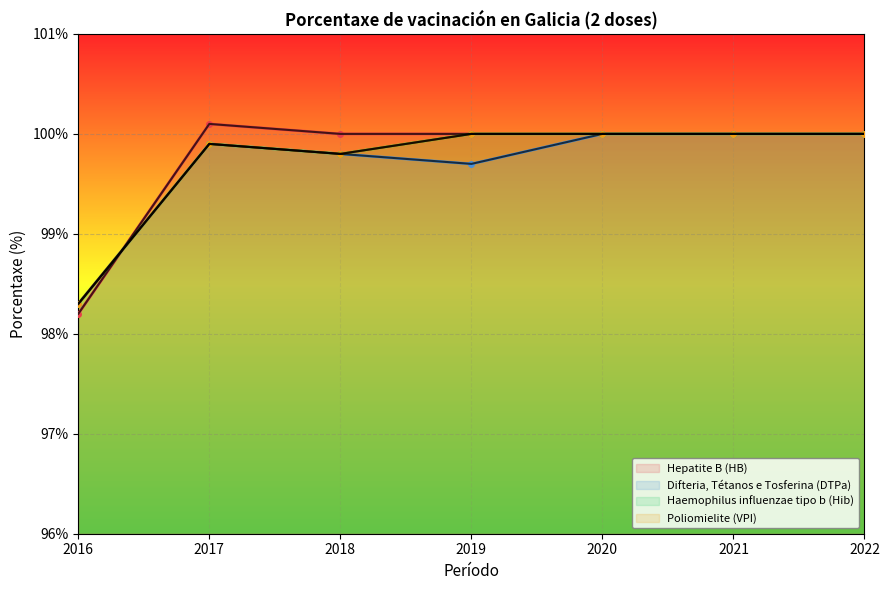

Where does the Difteria, Tétanos e Tosferina (DTPa) series first go above 99?

2017